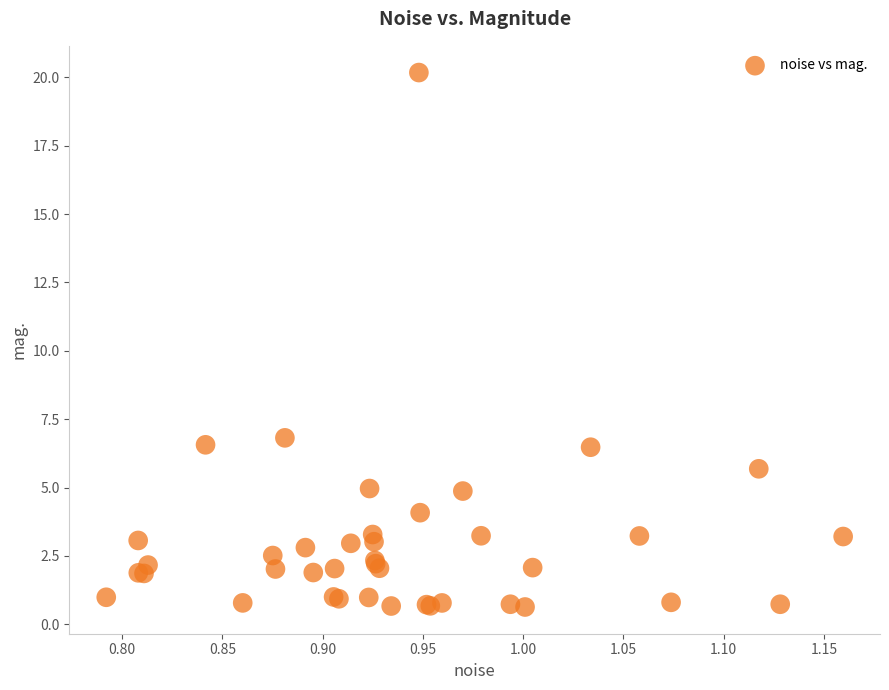

What Y value in the scatter plot is closest to 10?

6.8